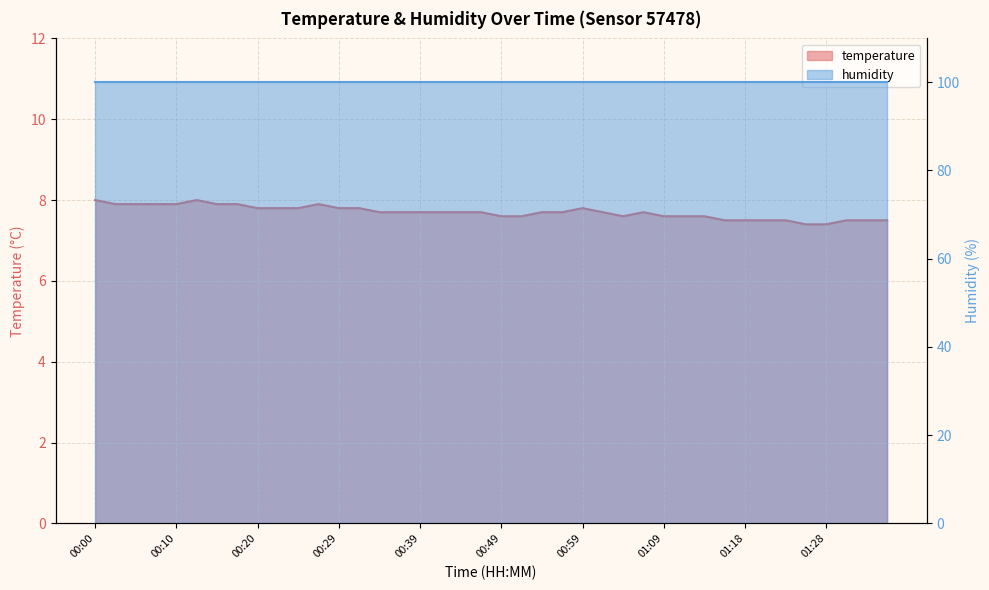

Does the chart display data point markers on the line(s)?

No